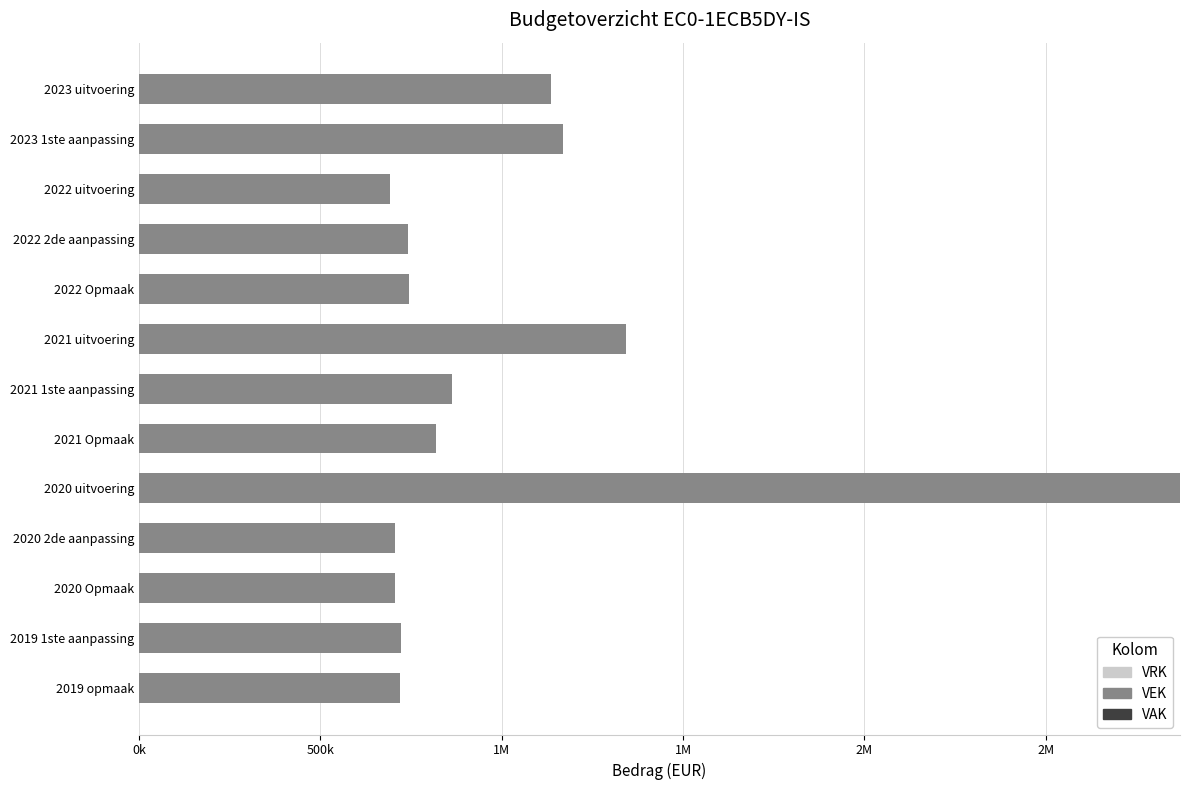

Is it true that VRK equals 0.3 at 7?

False